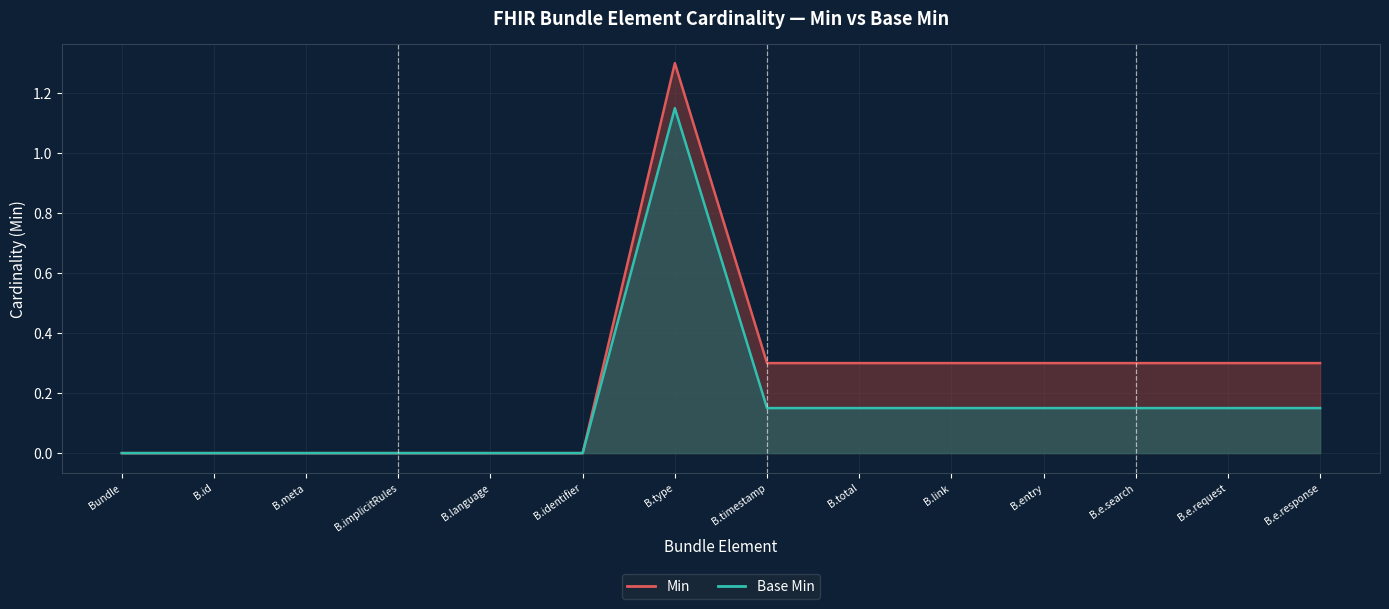

True or false: Base Min and Min intersect in this chart.

False